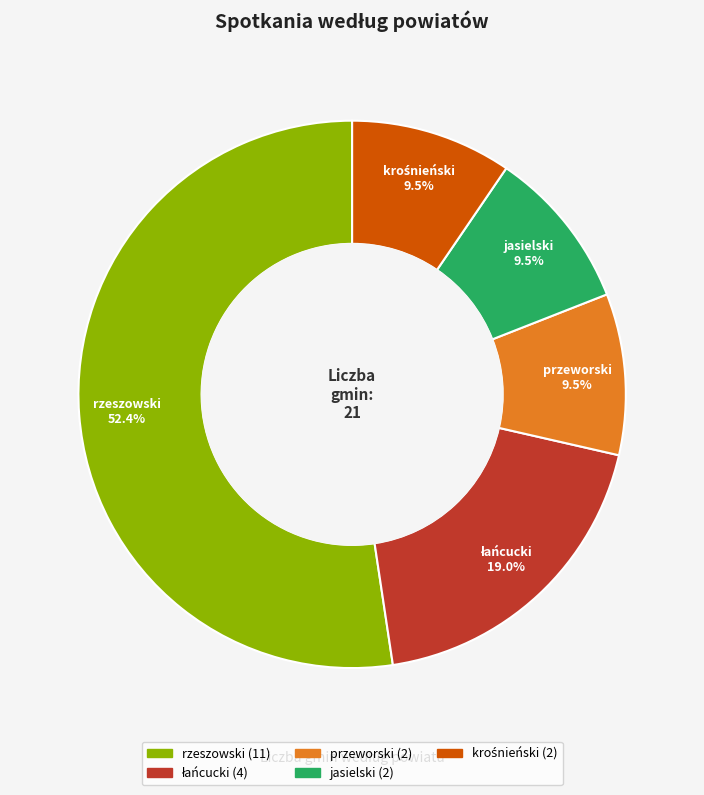

True or false: przeworski accounts for 21% of the total.

False